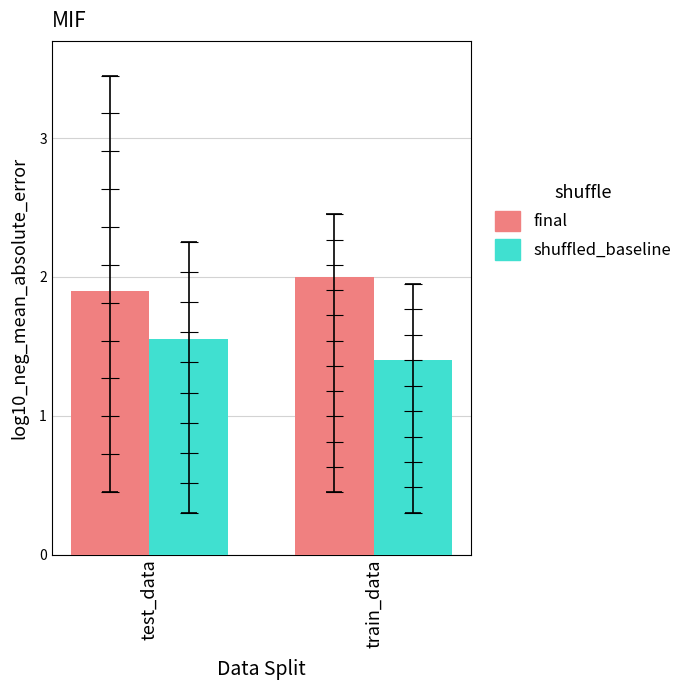

What is the highest value of the final series?

2.0